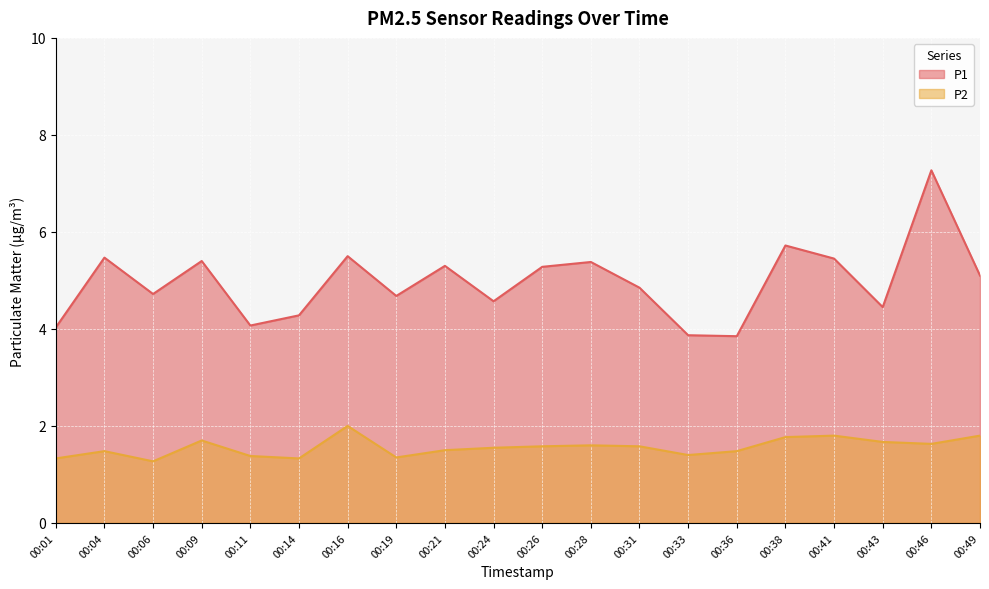

What is the value of the P2 point at the 15th from the left?

1.5